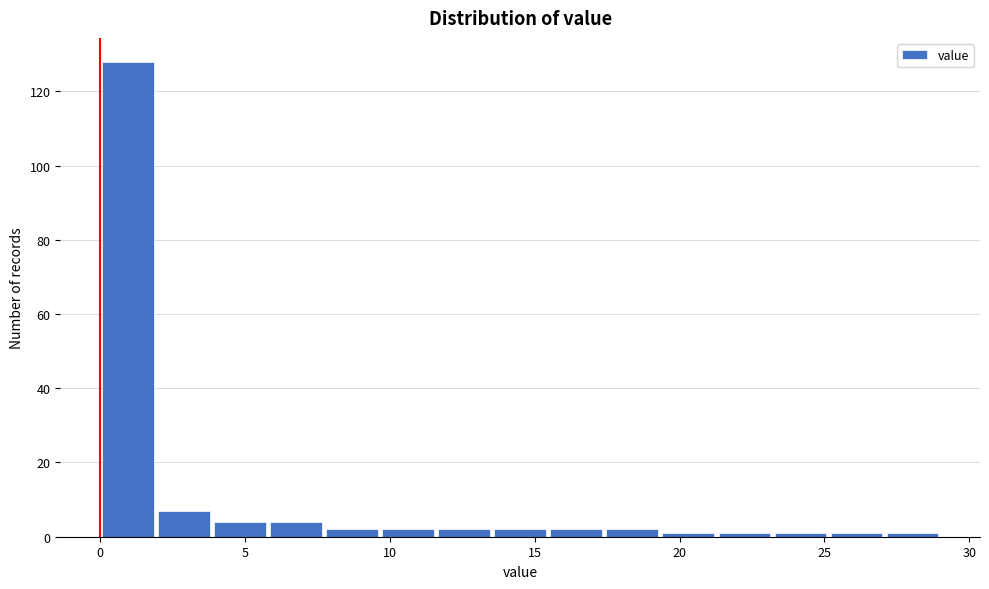

Around what value on the x-axis is the tallest bar? Give the approximate position of its centre, as read against the axis.

1.0